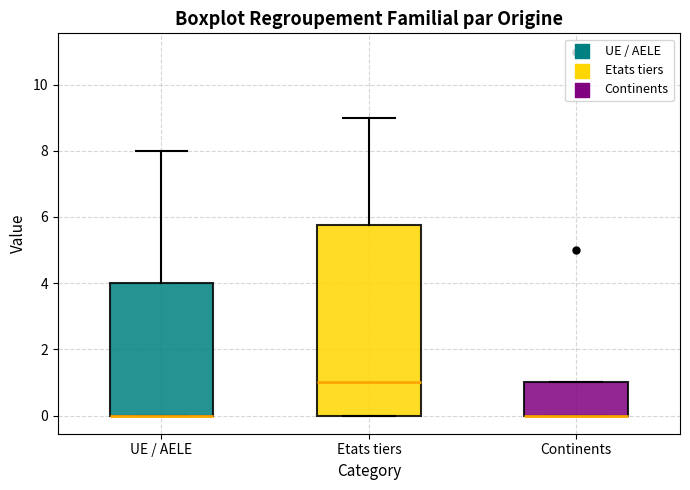

Reading left to right, read every box against the y-axis: the position of its median line, the range the box covers, and the ends of its whiskers. The values are not printed on the chart, so give them approximately, as read against the axis.

UE / AELE: median 0.0 (drawn on the box's lower edge), box 0.0 to 4.0, whiskers 0.0 to 8.0
Etats tiers: median 1.0, box 0.0 to 5.8, whiskers 0.0 to 9.0
Continents: median 0.0 (drawn on the box's lower edge), box 0.0 to 1.0, whiskers 0.0 to 1.0